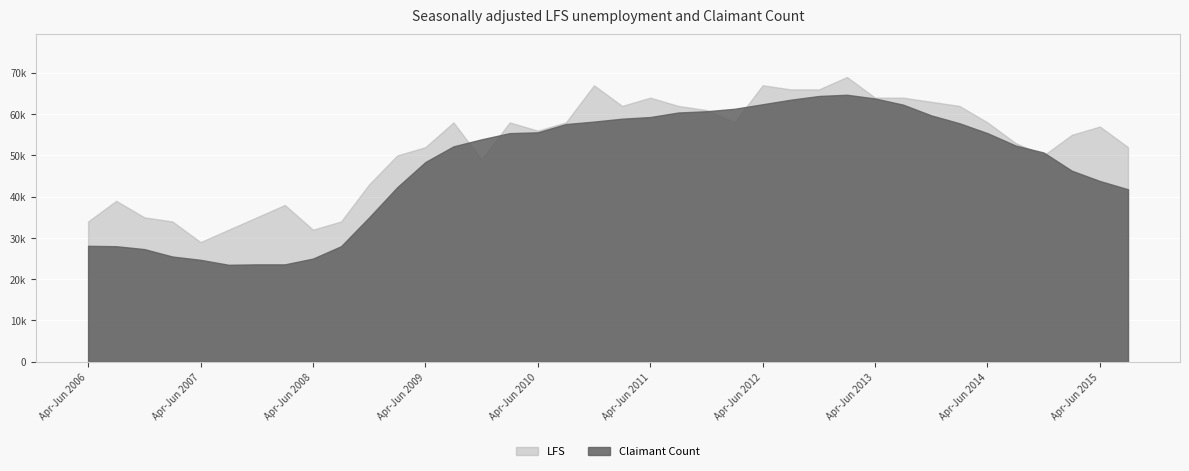

Where is the first local minimum for Claimant Count?

Jul-Sep 2007